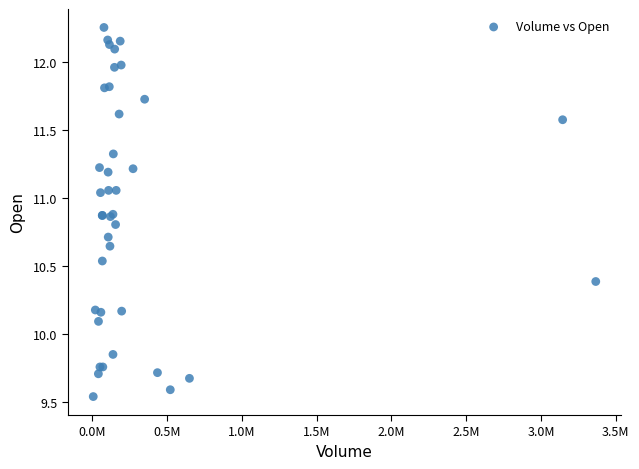

What Y value in the scatter plot is closest to 10?

10.1